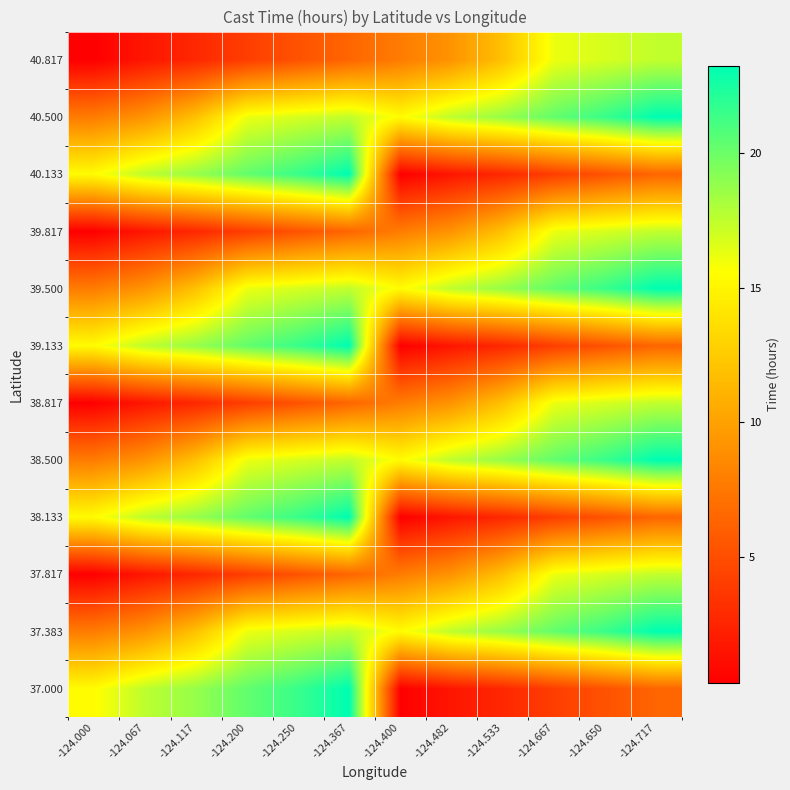

What is the spread (max minus min) of values at -124.482?

15.9